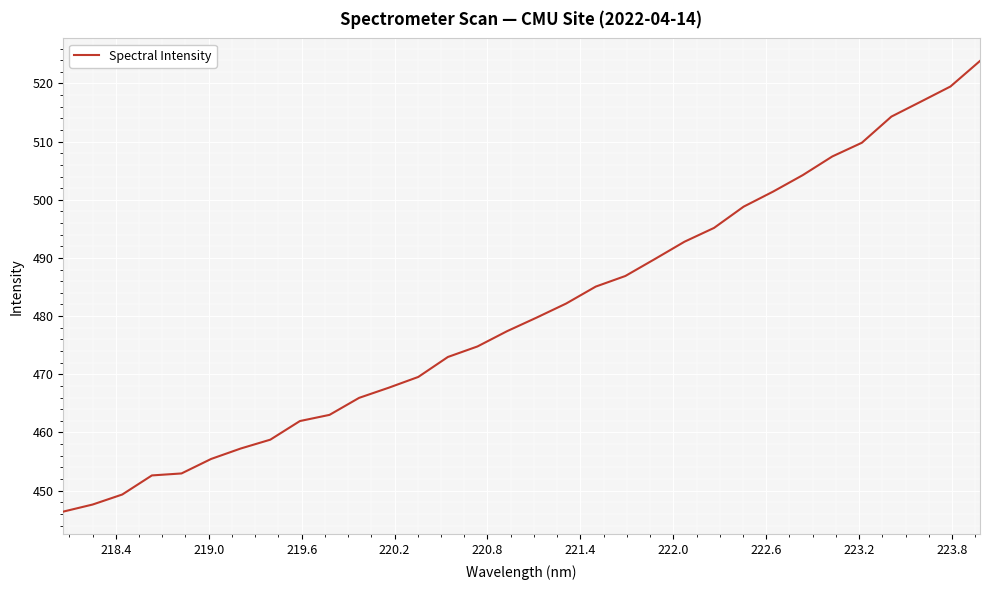

What is the maximum value shown in the chart?

523.9